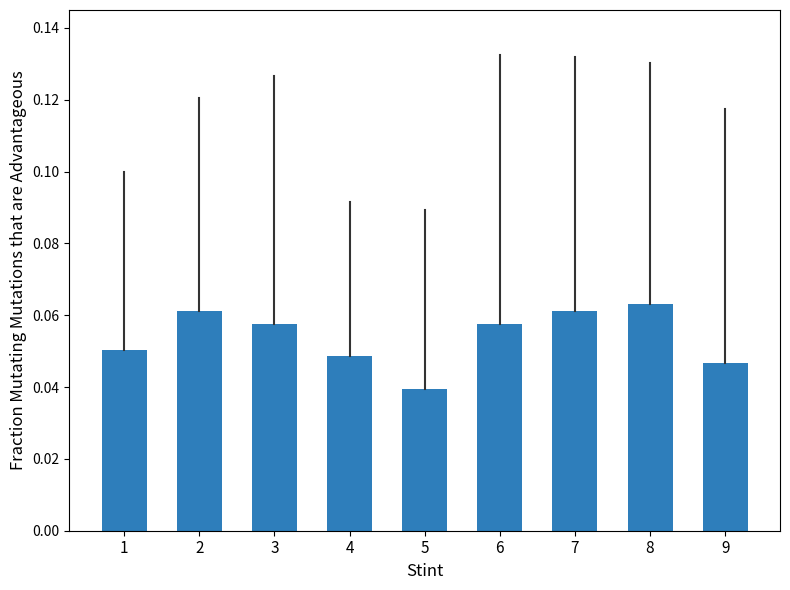

The chart shows a value of 0.0 at 2. True or false?

False